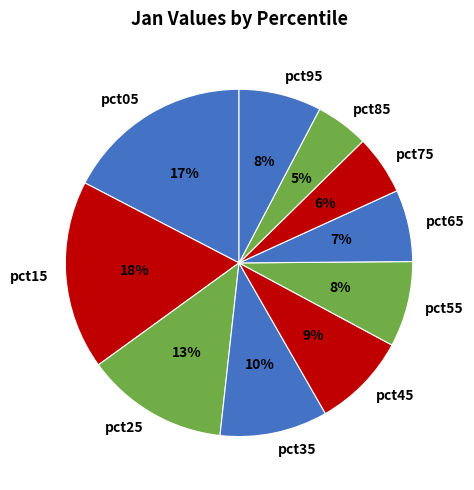

Is it true that pct25 is 13% of the pie?

True